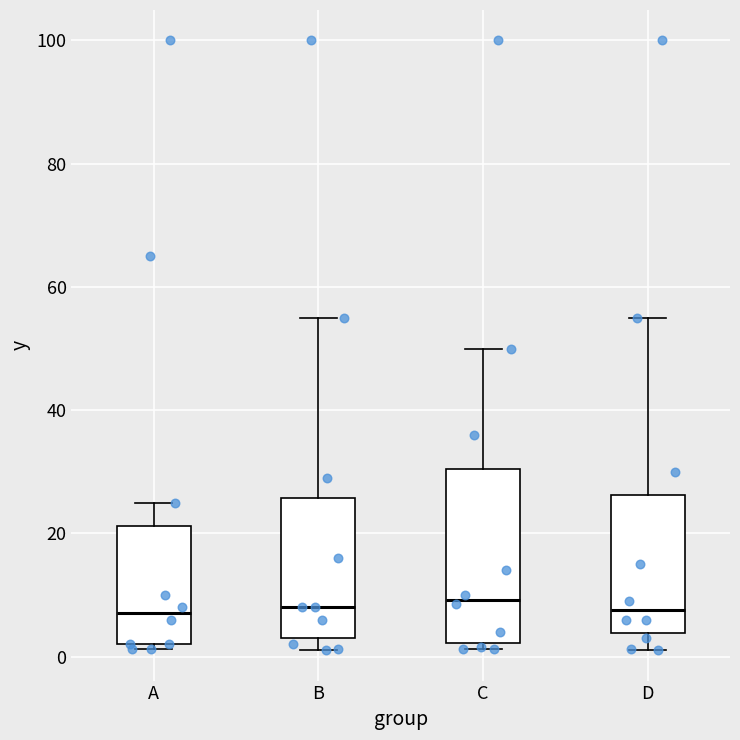

Which box is the tallest, from its lower edge to its upper edge?

C